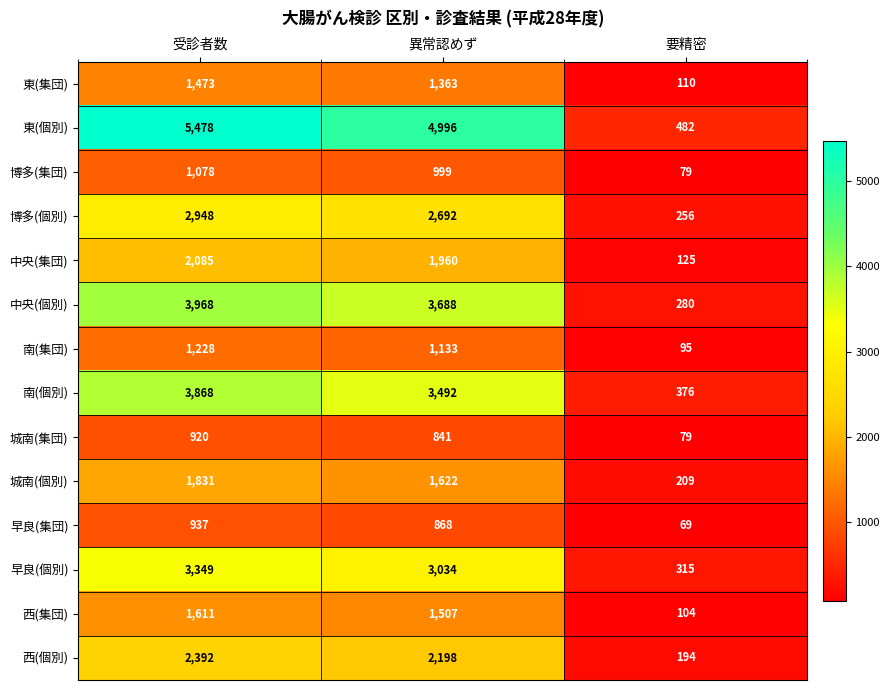

True or false: 中央(集団) has a value of 2085 at 受診者数.

True